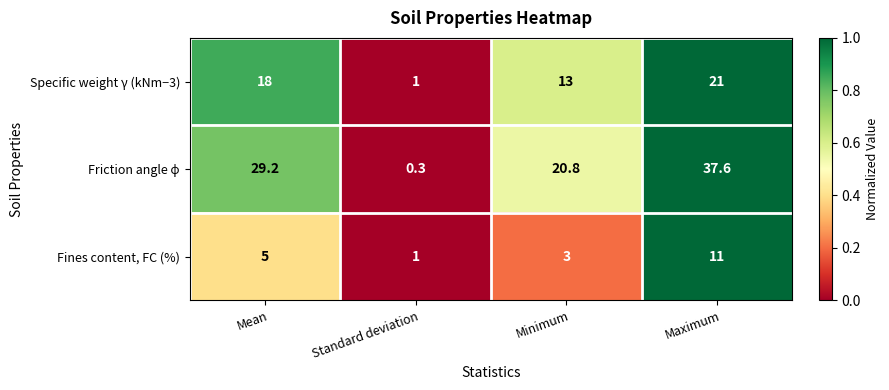

At which label is Specific weight γ (kNm−3) closest to 11?

Minimum